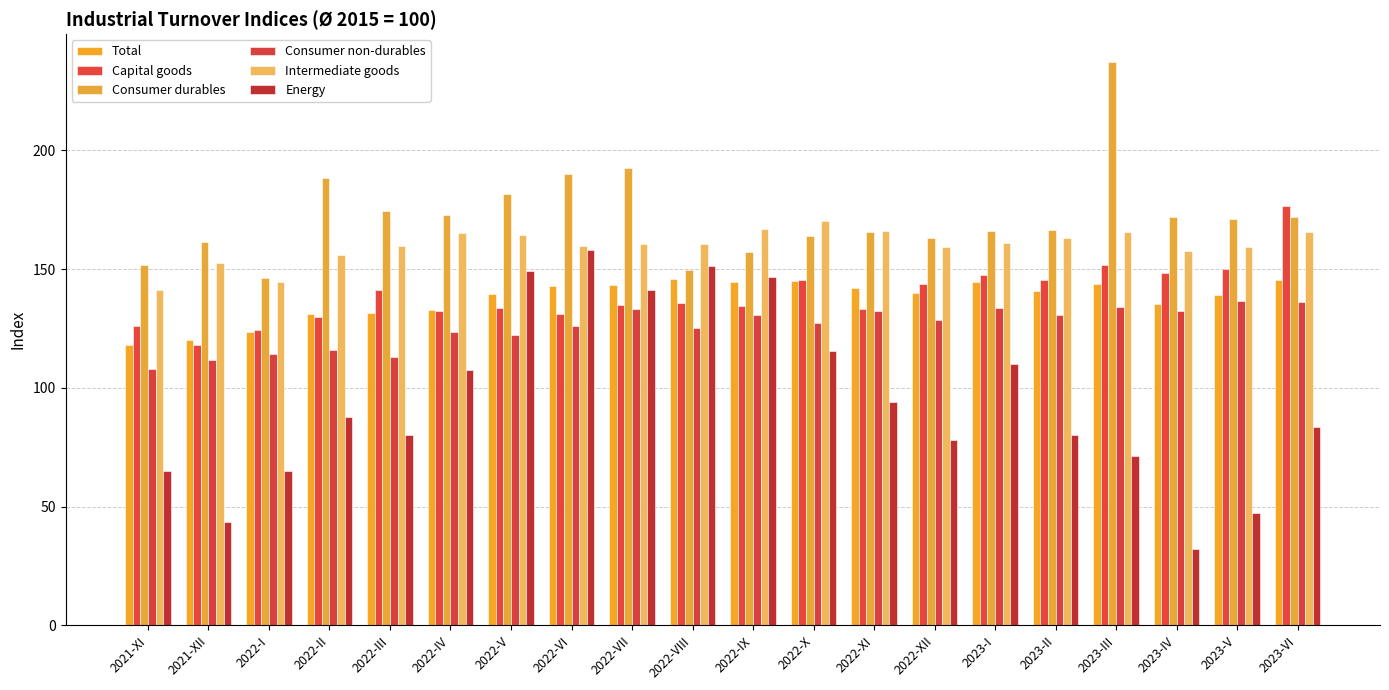

What is the spread (max minus min) of values at 2023-I?

55.8